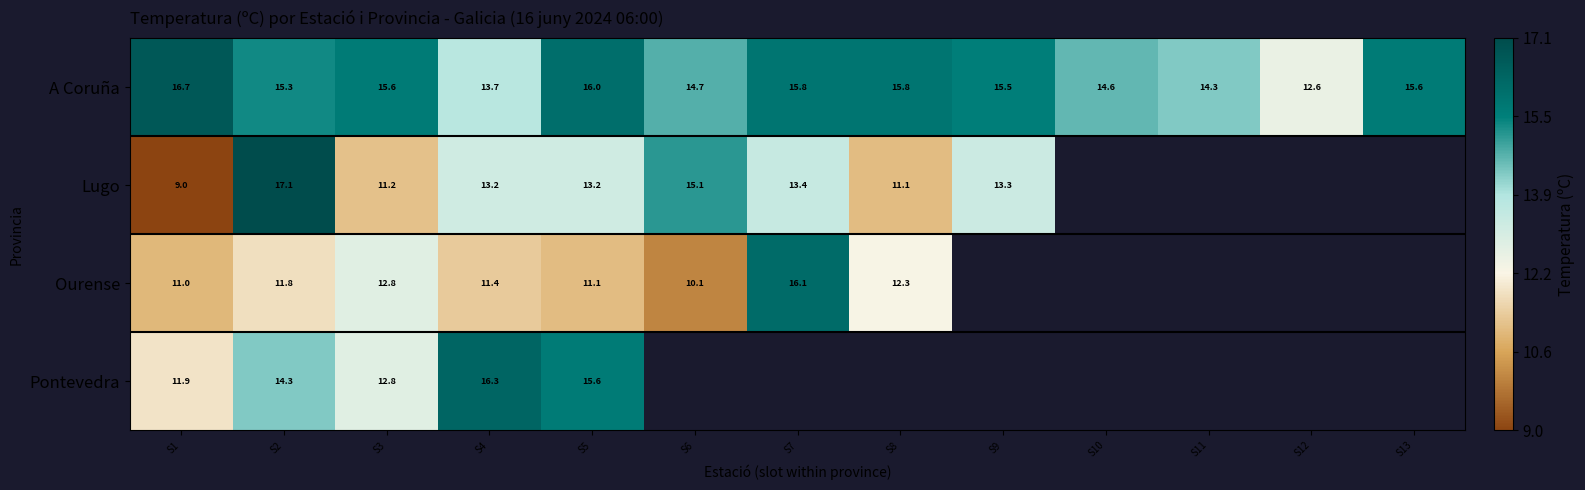

What is the sum of the Ourense values at S1 and S8?

23.3